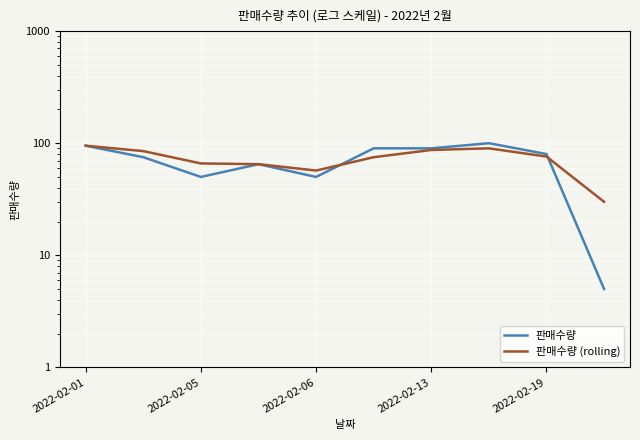

Which has a higher value, 2022-02-05 or 2022-02-01?

2022-02-01